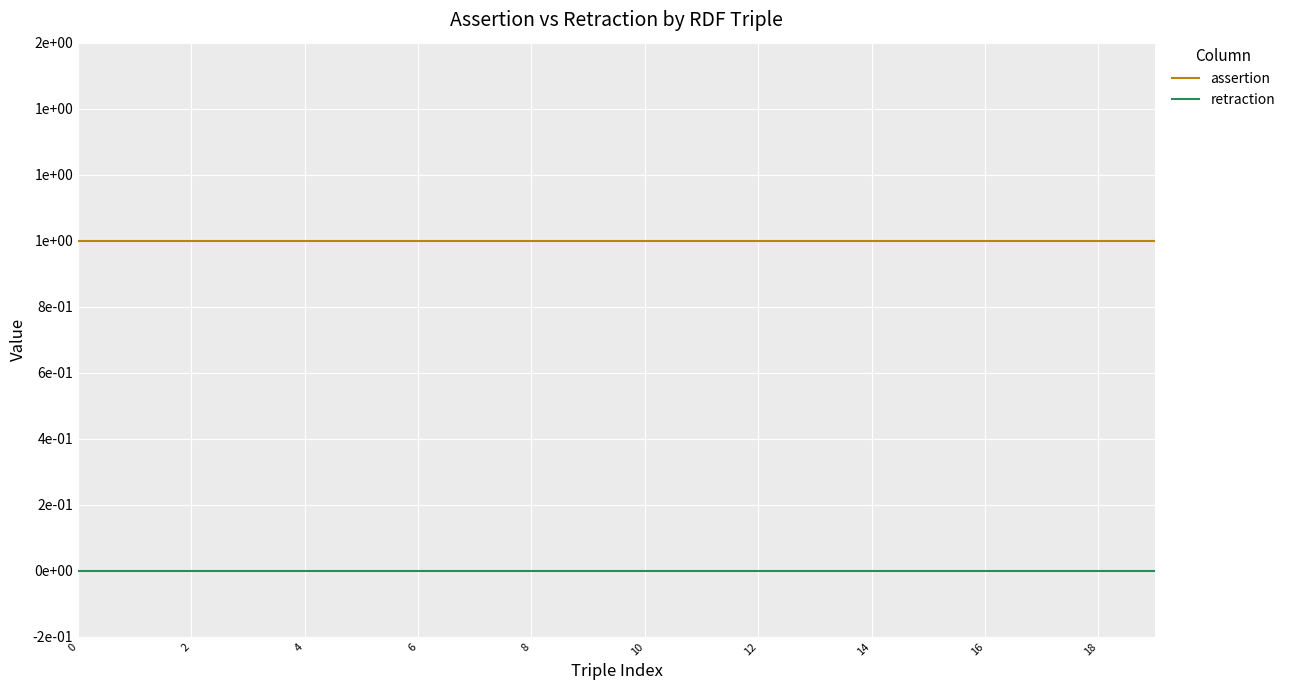

Does the chart display data point markers on the line(s)?

No